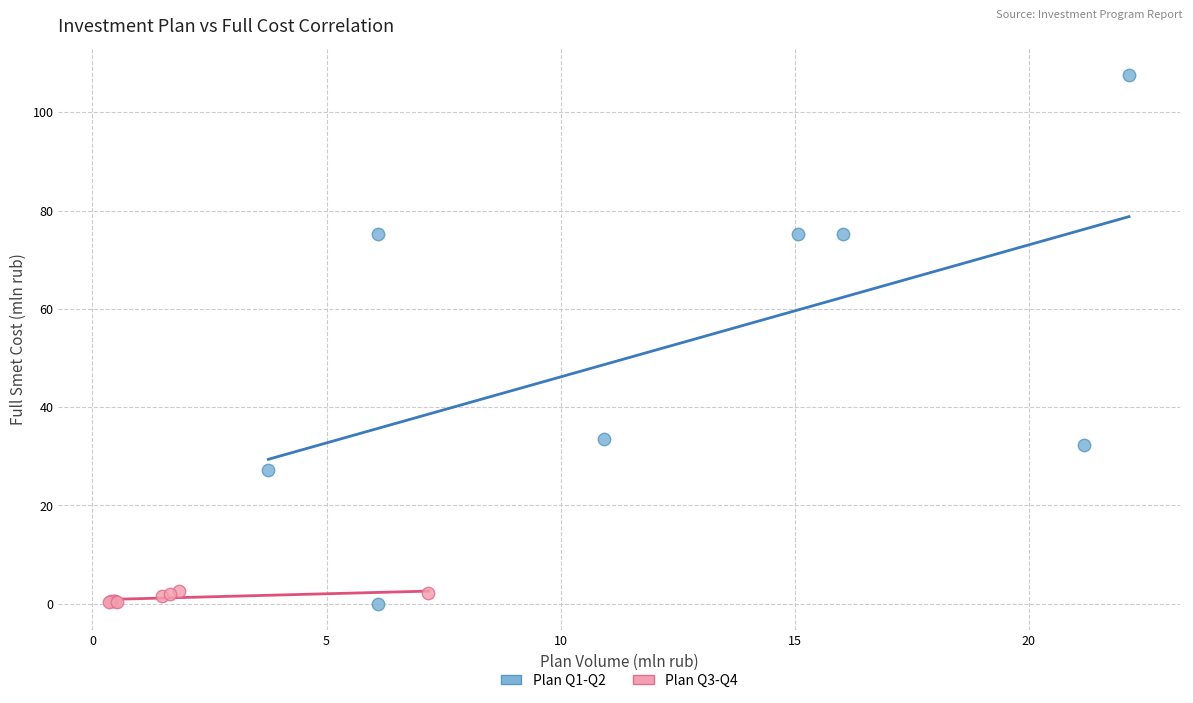

Which series has the widest spread of Y values?

Plan Q1-Q2